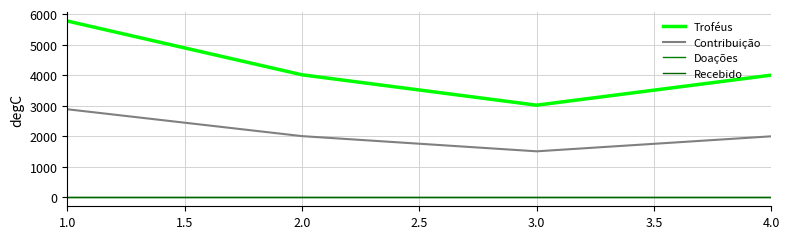

Rank the series by their maximum value, from lowest to highest.

Doações, Recebido, Contribuição, Troféus